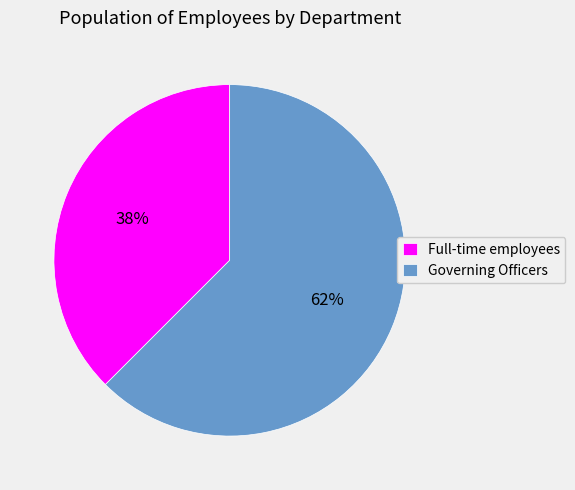

Between Governing Officers and Full-time employees, which is larger?

Governing Officers